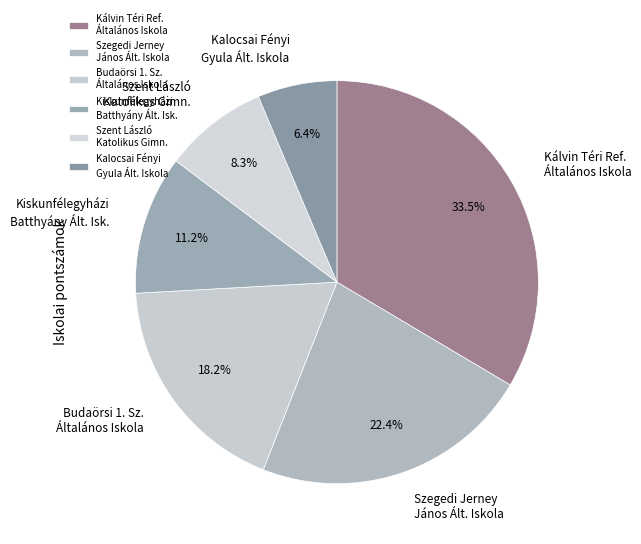

Combined, do Kalocsai Fényi Gyula Ált. Iskola and Szent László Katolikus Gimn. account for over 50%?

No